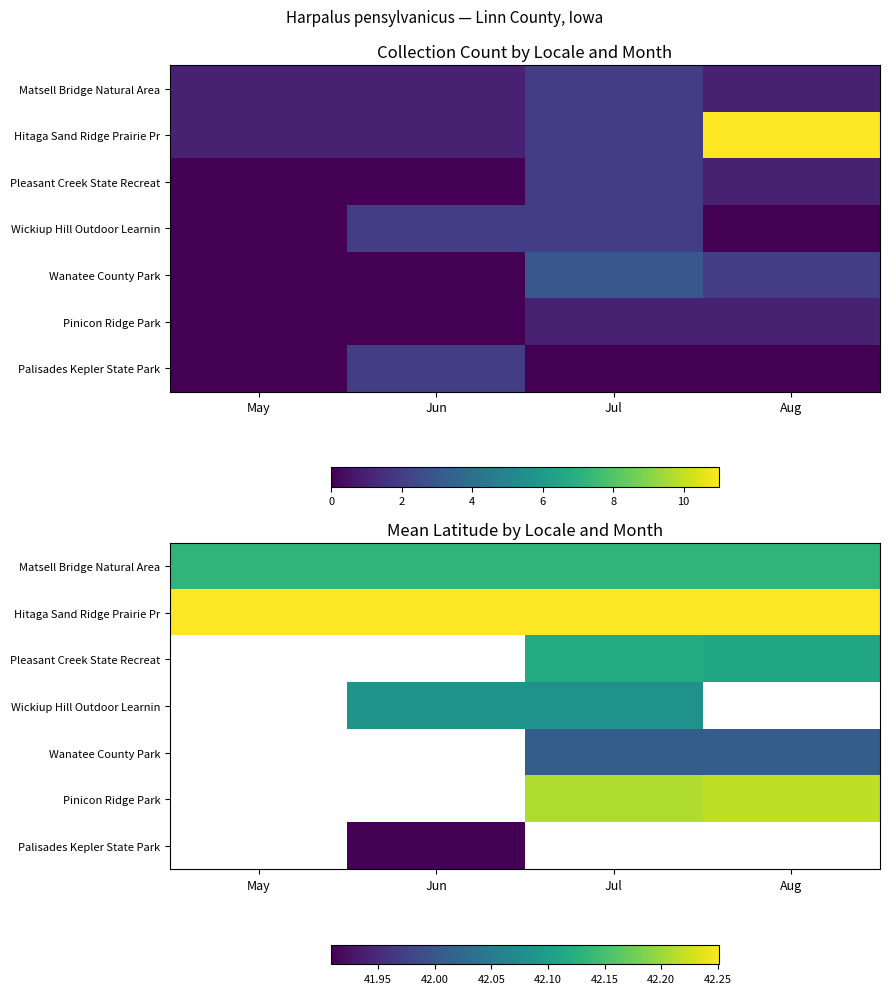

At how many categories does at least one series exceed 42?

4